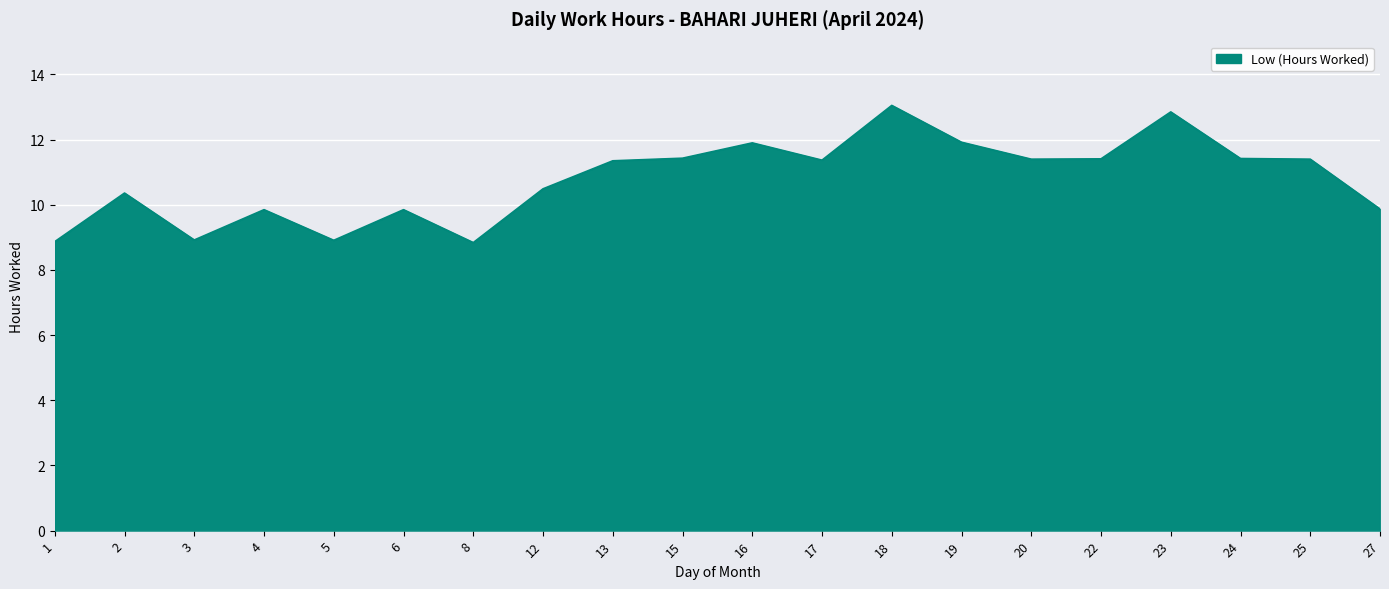

What is the greatest value displayed?

13.1